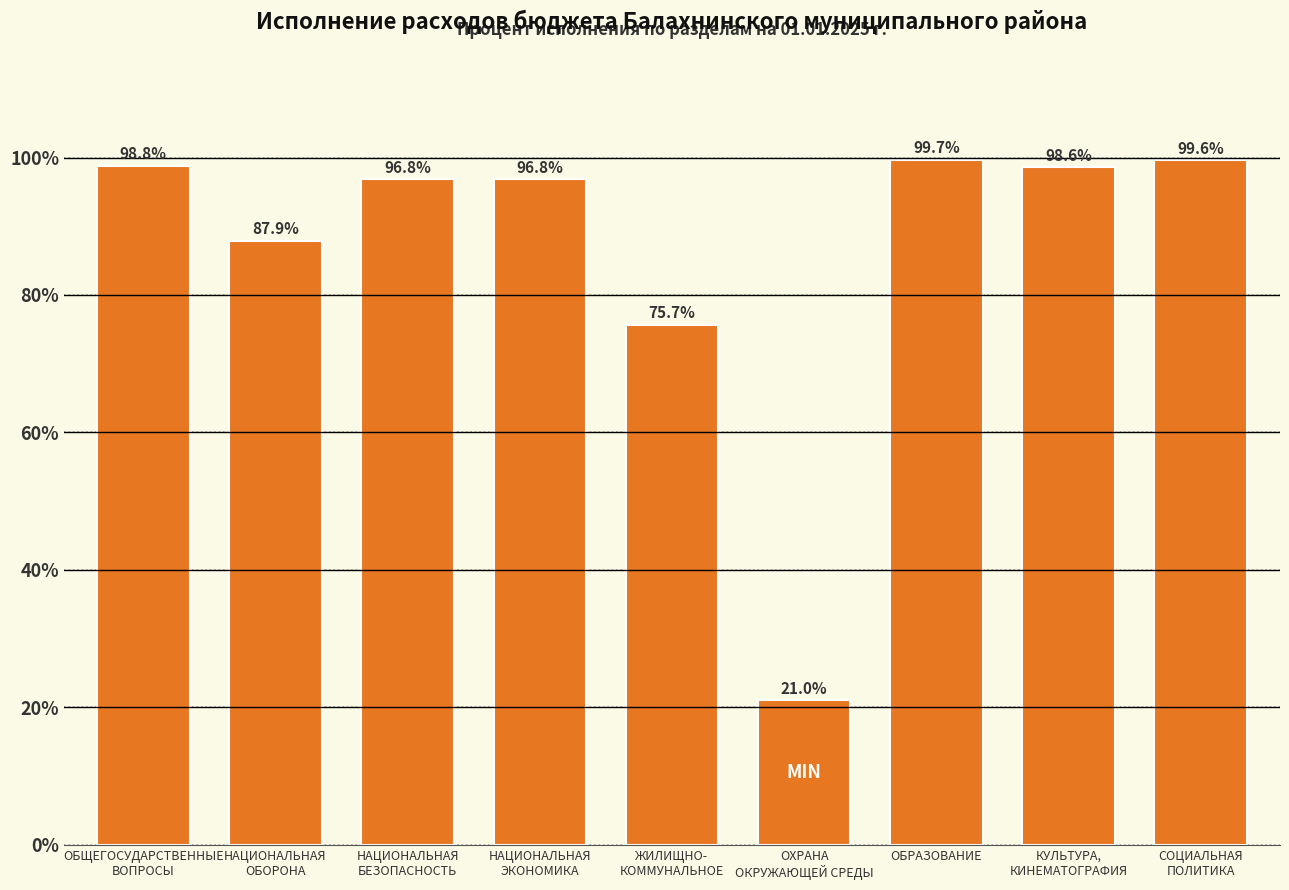

Reading left to right, extract all data points from this chart.

98.8	87.9	96.8	96.8	75.7	21.0	99.7	98.6	99.6